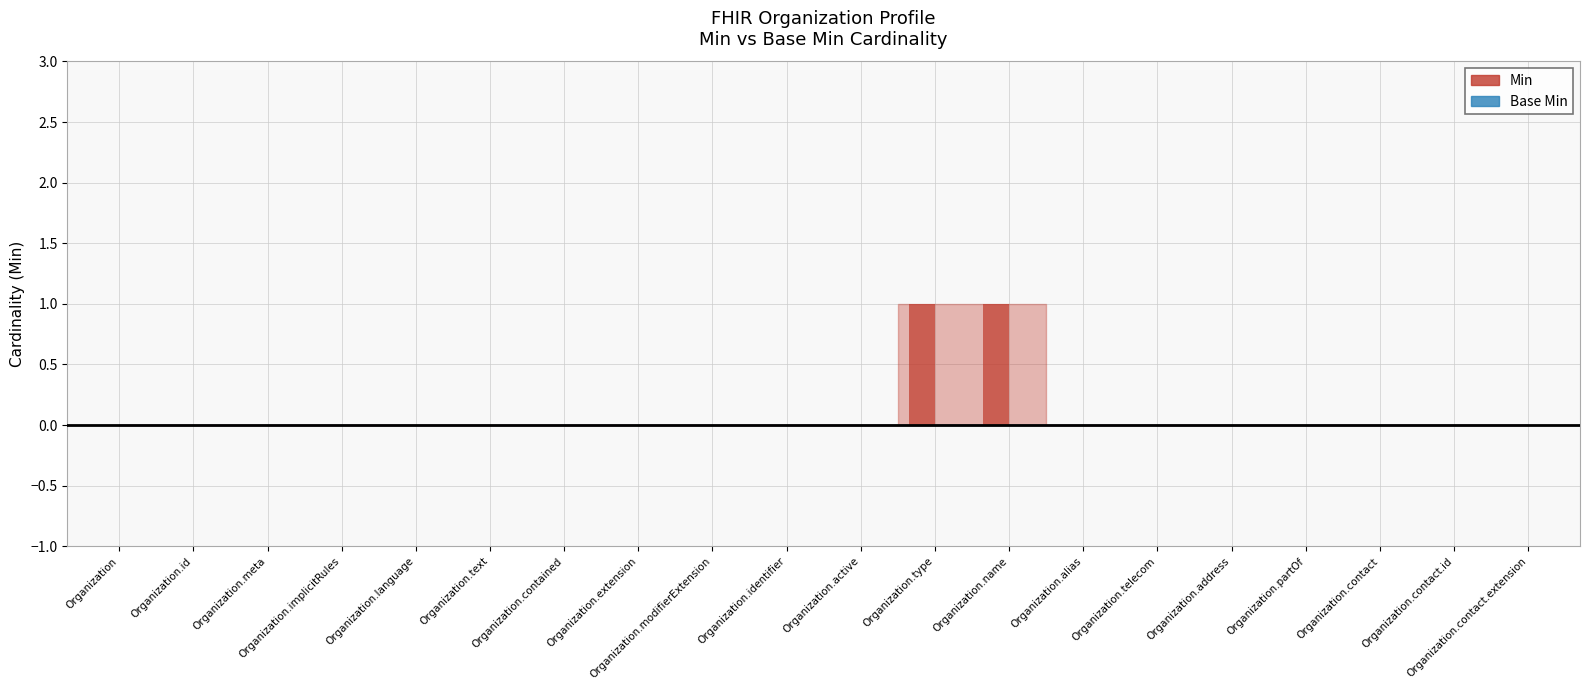

Which label corresponds to the smallest value in the chart?

Organization